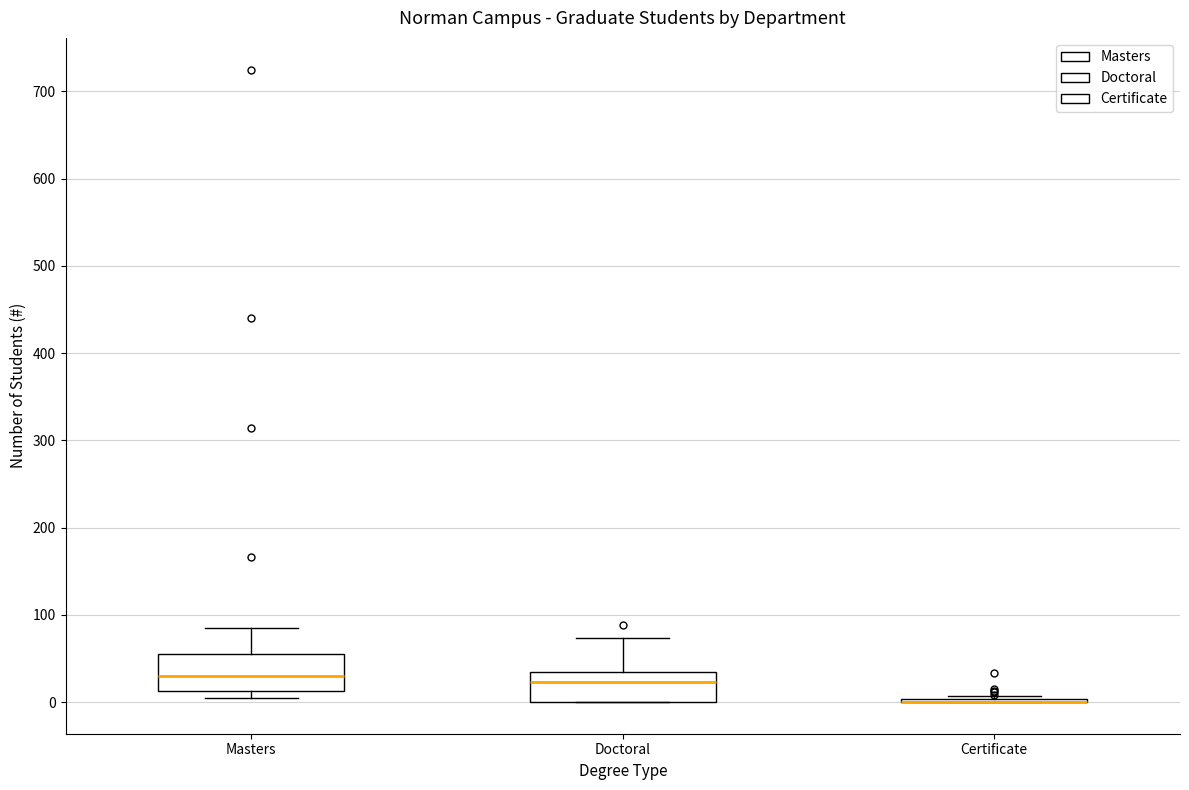

Where does the upper whisker of the box for Masters end on the y-axis? The values are not printed on the chart, so give them approximately, as read against the axis.

90